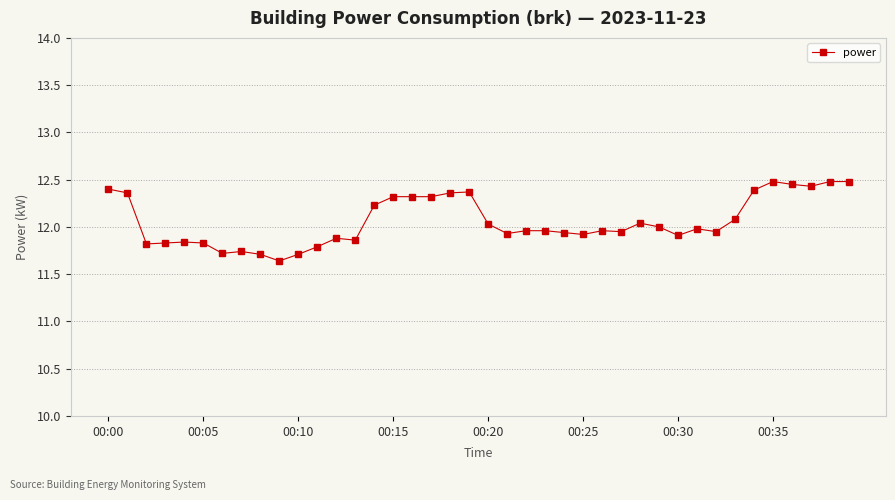

What is the maximum value shown in the chart?

12.5